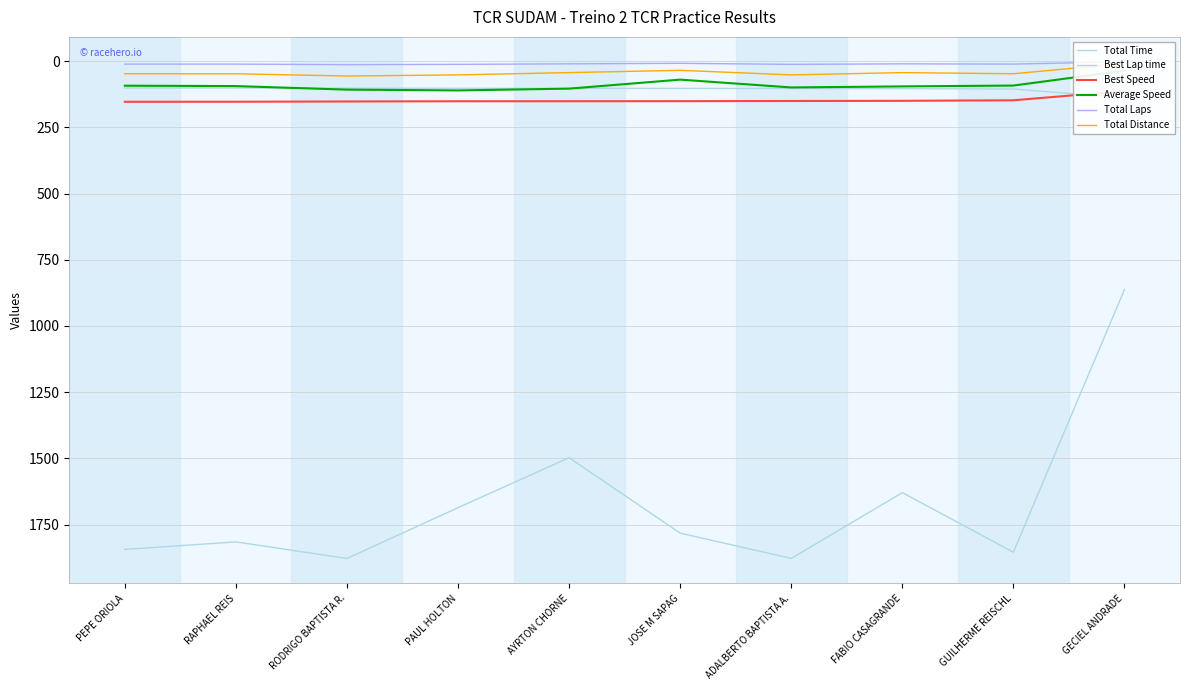

Reading left to right, transcribe all the data shown in this chart.

Total Time: PEPE ORIOLA=1843.7	RAPHAEL REIS=1815.5	RODRIGO BAPTISTA R.=1878.1	PAUL HOLTON=1686.2	AYRTON CHORNE=1497.4	JOSE M SAPAG=1782.4	ADALBERTO BAPTISTA A.=1877.9	FABIO CASAGRANDE=1629.4	GUILHERME REISCHL=1854.5	GECIEL ANDRADE=862.6
Best Lap time: PEPE ORIOLA=101.2	RAPHAEL REIS=101.3	RODRIGO BAPTISTA R.=102.0	PAUL HOLTON=102.5	AYRTON CHORNE=102.6	JOSE M SAPAG=102.8	ADALBERTO BAPTISTA A.=103.2	FABIO CASAGRANDE=103.7	GUILHERME REISCHL=105.1	GECIEL ANDRADE=137.8
Best Speed: PEPE ORIOLA=153.3	RAPHAEL REIS=153.1	RODRIGO BAPTISTA R.=152.1	PAUL HOLTON=151.3	AYRTON CHORNE=151.1	JOSE M SAPAG=150.9	ADALBERTO BAPTISTA A.=150.3	FABIO CASAGRANDE=149.7	GUILHERME REISCHL=147.7	GECIEL ANDRADE=112.6
Average Speed: PEPE ORIOLA=92.5	RAPHAEL REIS=94.0	RODRIGO BAPTISTA R.=107.4	PAUL HOLTON=110.4	AYRTON CHORNE=103.6	JOSE M SAPAG=69.6	ADALBERTO BAPTISTA A.=99.1	FABIO CASAGRANDE=95.2	GUILHERME REISCHL=92.0	GECIEL ANDRADE=36.0
Total Laps: PEPE ORIOLA=11.0	RAPHAEL REIS=11.0	RODRIGO BAPTISTA R.=13.0	PAUL HOLTON=12.0	AYRTON CHORNE=10.0	JOSE M SAPAG=8.0	ADALBERTO BAPTISTA A.=12.0	FABIO CASAGRANDE=10.0	GUILHERME REISCHL=11.0	GECIEL ANDRADE=2.0
Total Distance: PEPE ORIOLA=47.4	RAPHAEL REIS=47.4	RODRIGO BAPTISTA R.=56.0	PAUL HOLTON=51.7	AYRTON CHORNE=43.1	JOSE M SAPAG=34.5	ADALBERTO BAPTISTA A.=51.7	FABIO CASAGRANDE=43.1	GUILHERME REISCHL=47.4	GECIEL ANDRADE=8.6